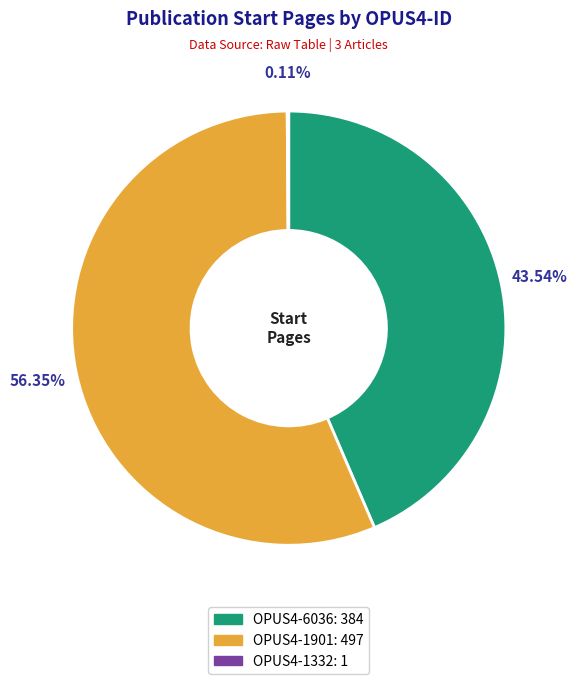

Is the sum of OPUS4-1901 and OPUS4-6036 greater than half?

Yes